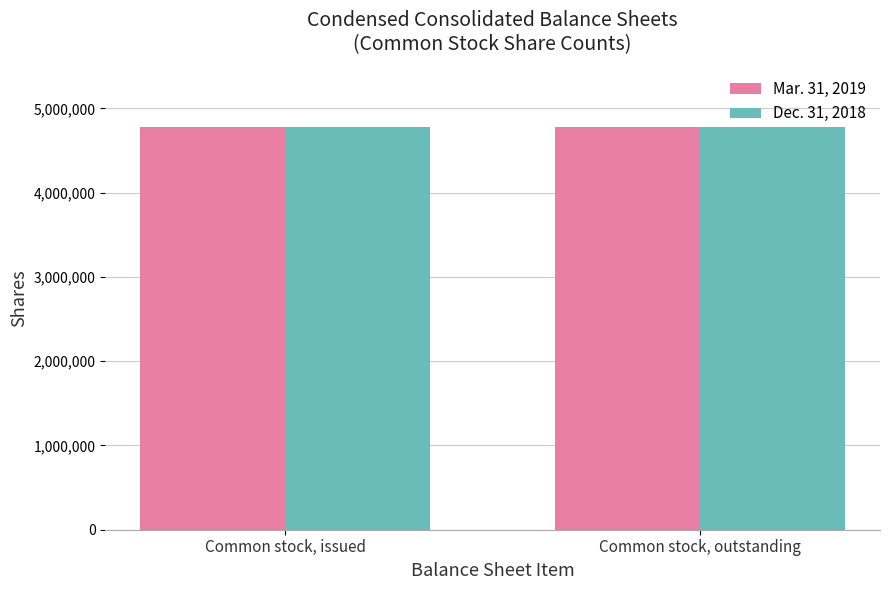

Is it true that Mar. 31, 2019 equals 8088036 at Common stock, outstanding?

False